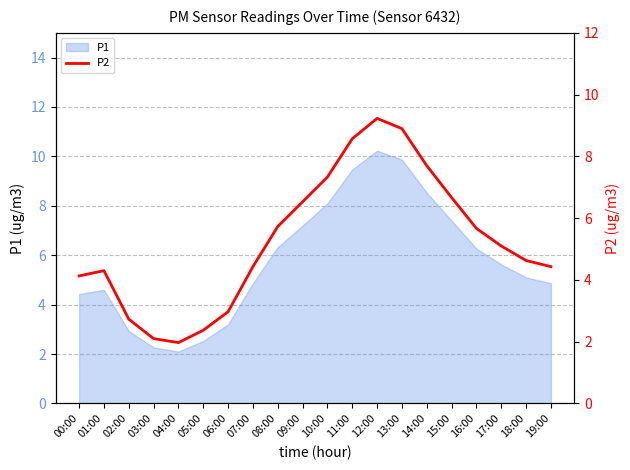

Between 04:00 and 16:00, which is larger?

16:00